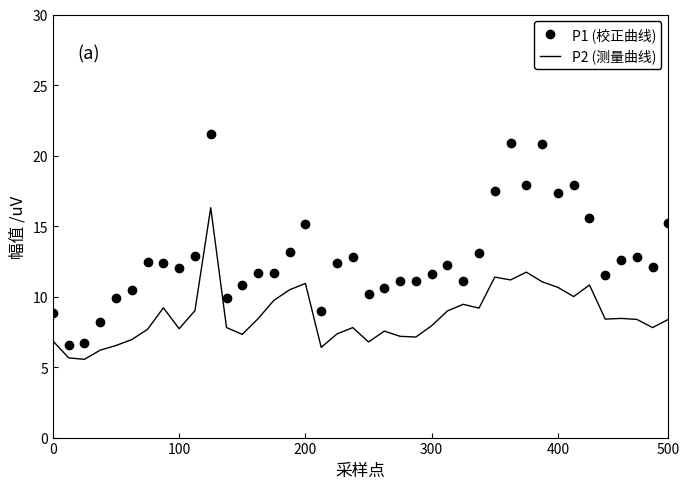

Which series has the widest spread of values?

P1 (校正曲线)